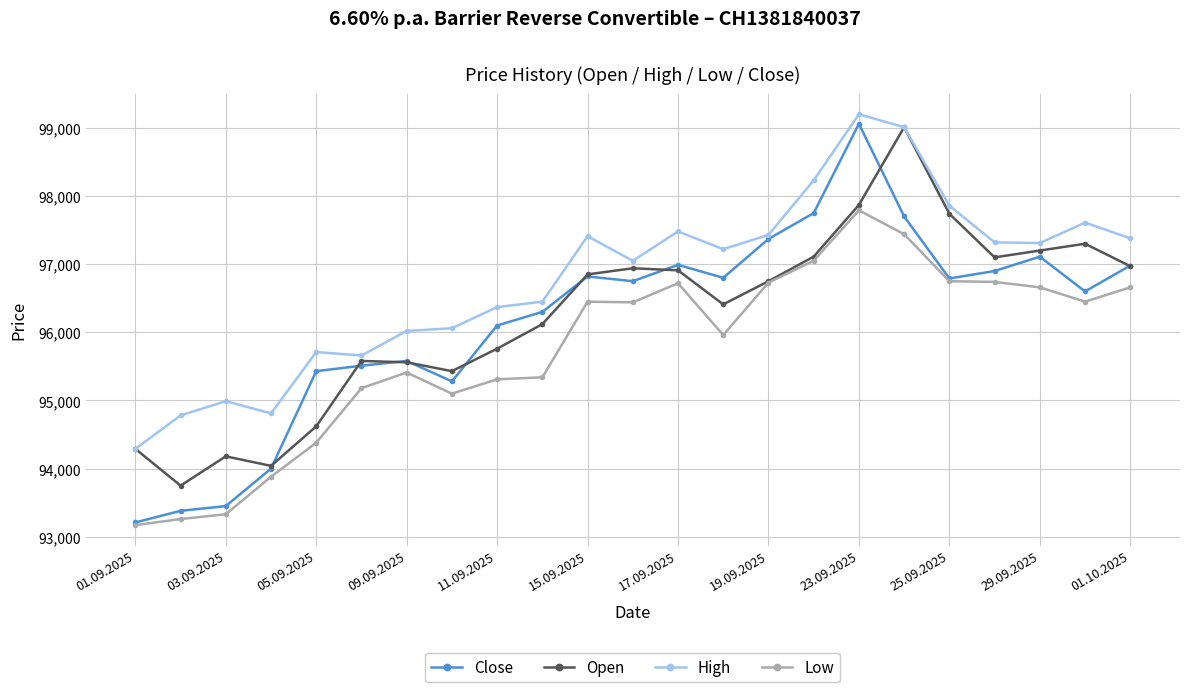

How many lines are shown in the chart?

4